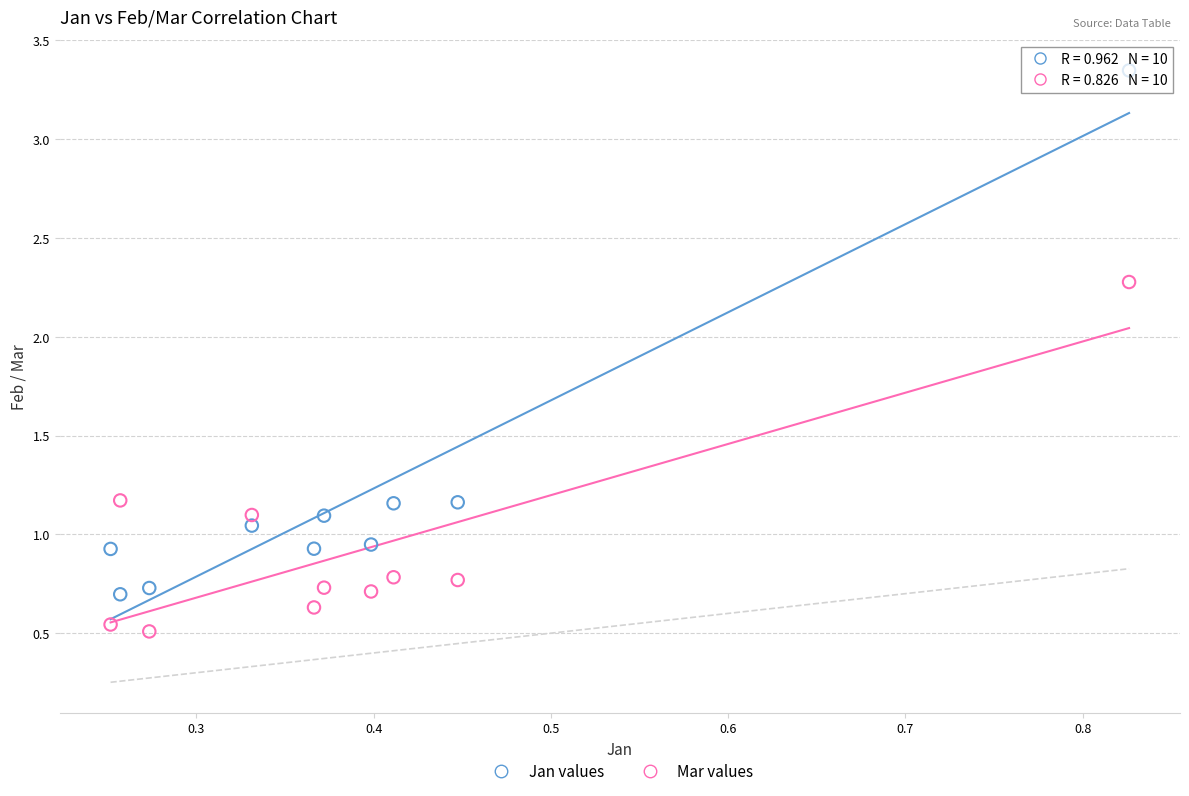

Which series has the widest spread of Y values?

Jan values